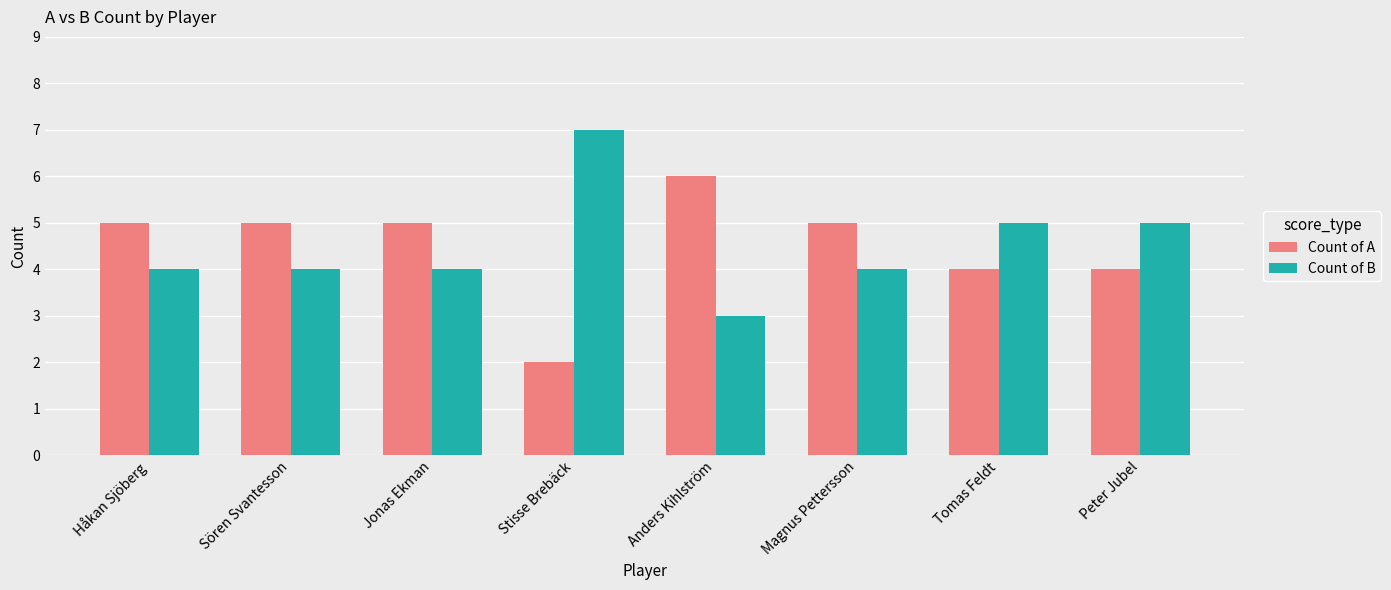

What is the value of the Count of A bar at the 5th from the left?

6